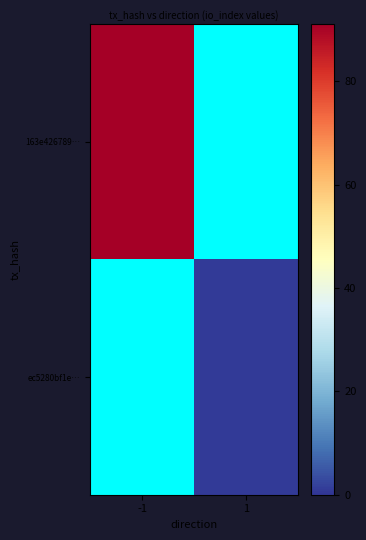

Rank the series at 1 from highest to lowest value.

163e426789…, ec5280bf1e…